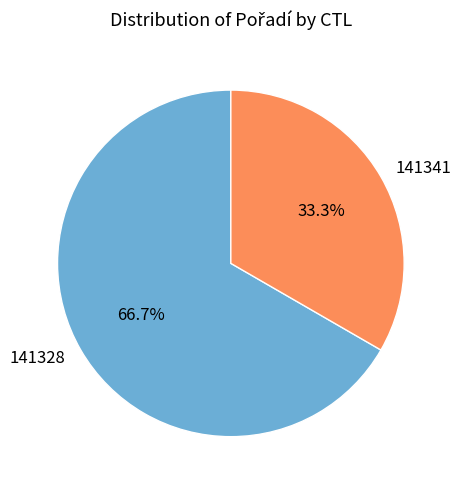

True or false: 141328 accounts for 67% of the total.

True